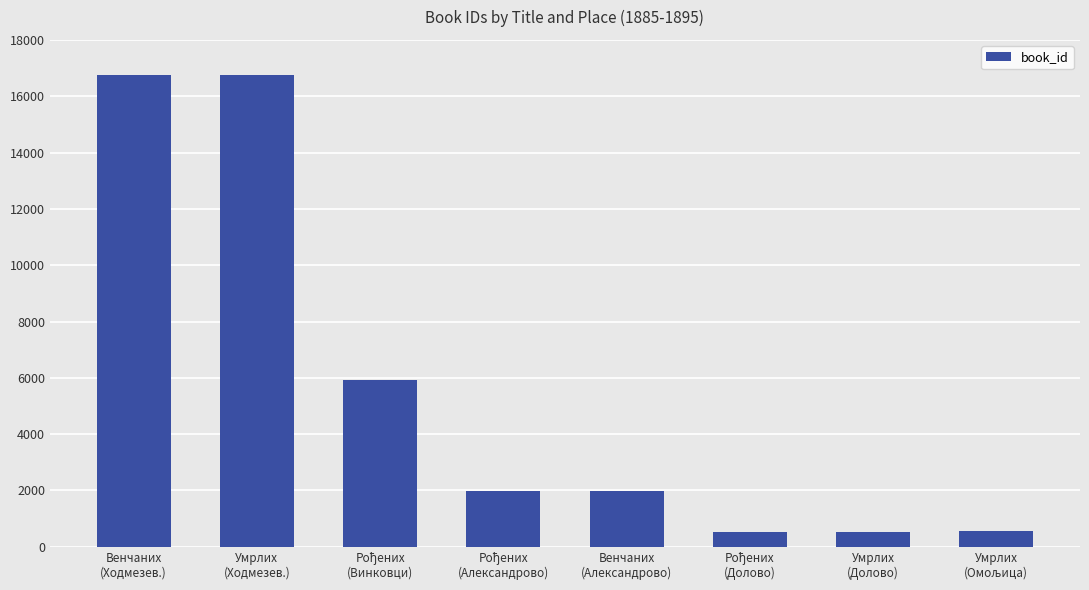

What is the greatest value displayed?

16765